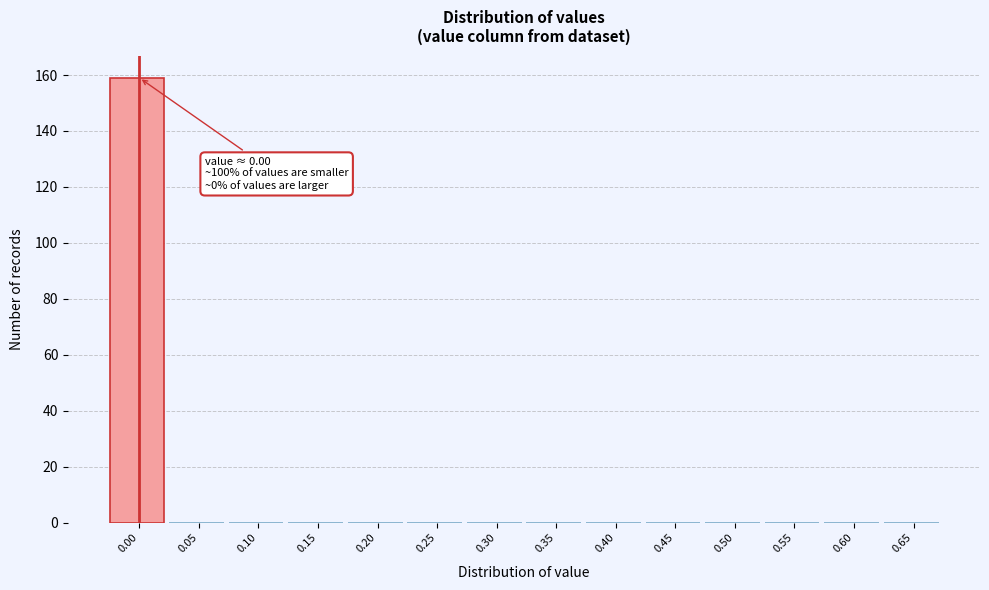

Reading left to right, extract all data points from this chart.

0.00=159	0.05=0	0.10=0	0.15=0	0.20=0	0.25=0	0.30=0	0.35=0	0.40=0	0.45=0	0.50=0	0.55=0	0.60=0	0.65=0